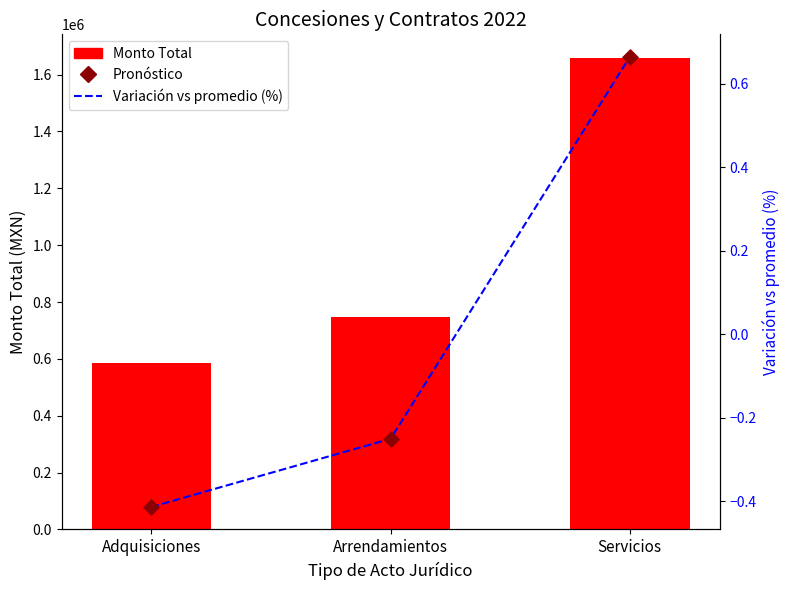

What are all the series names shown in the legend?

Monto Total, Variación vs promedio (%), Pronóstico